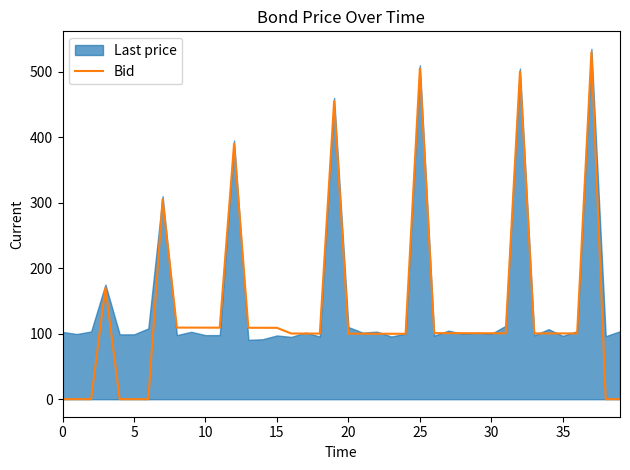

Is it true that the value at 30 is 56.4?

False